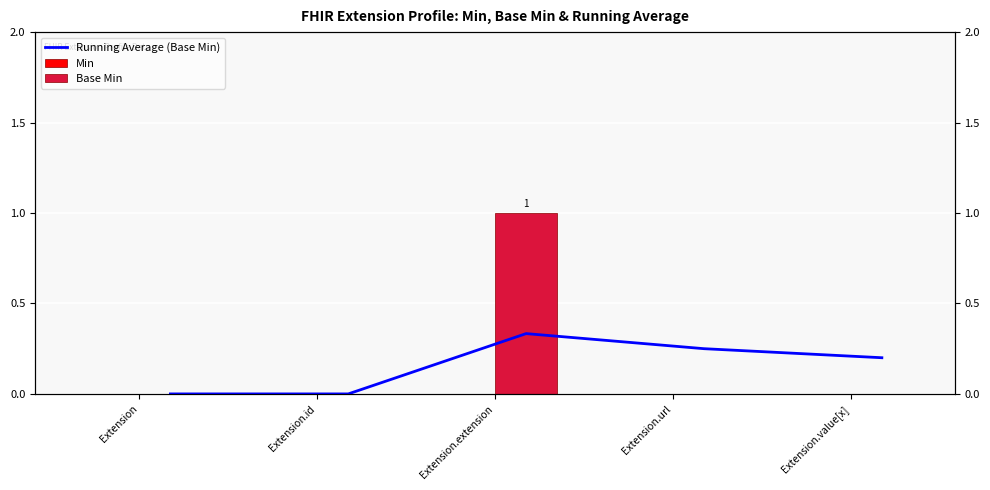

At which category is the sum across all series the highest?

Extension.extension